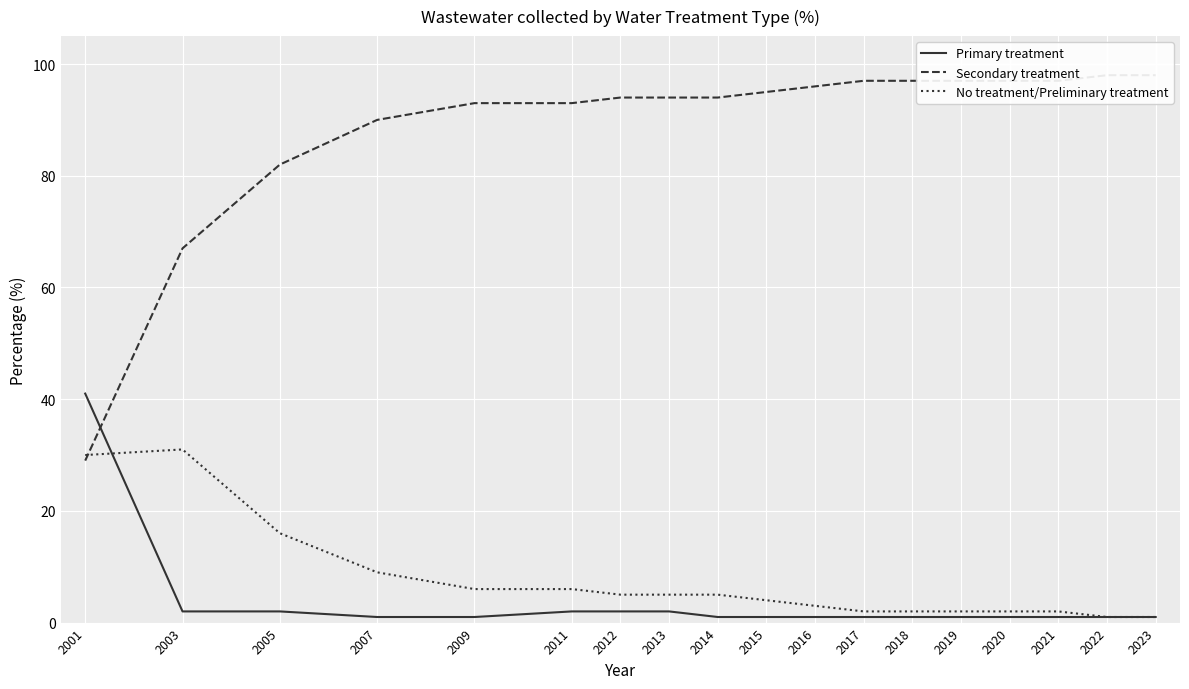

At which category is the sum across all series the highest?

2011